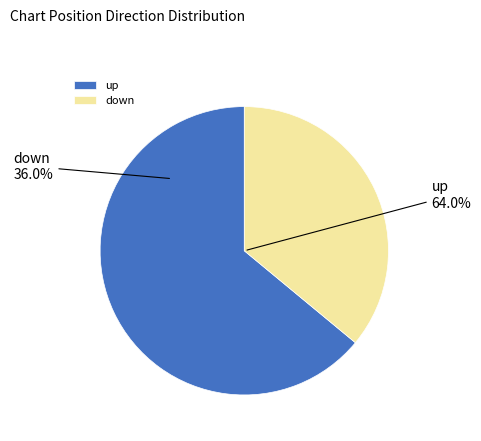

What is the total percentage of down and up?

100.0%